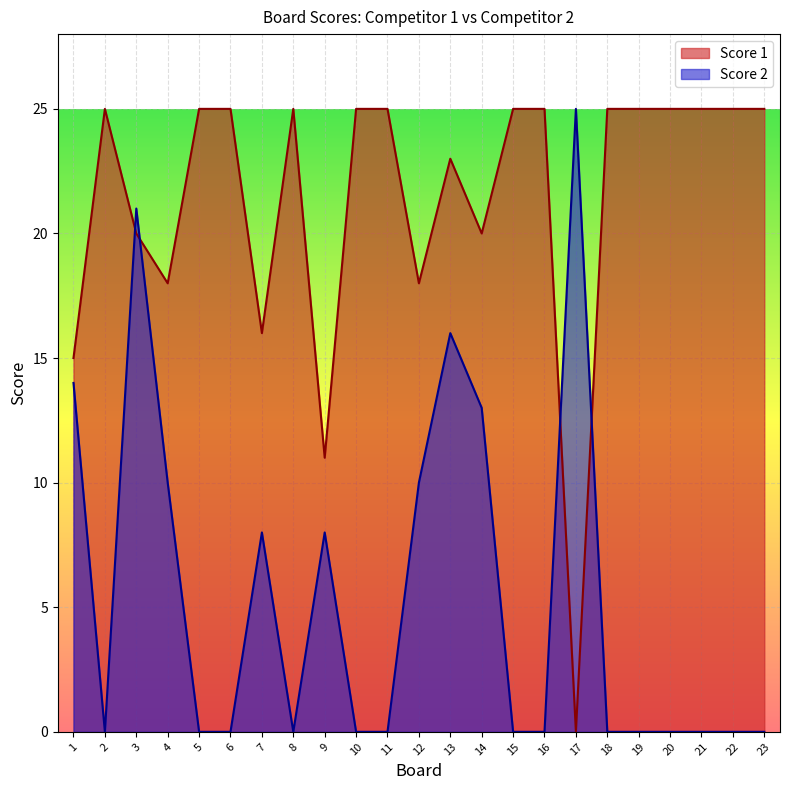

List the labels in order of Score 1 value, smallest first.

17, 9, 1, 7, 4, 12, 3, 14, 13, 2, 5, 6, 8, 10, 11, 15, 16, 18, 19, 20, 21, 22, 23